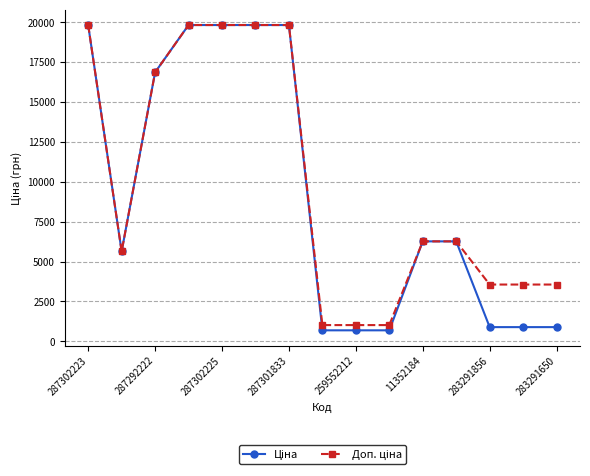

What is the greatest value displayed?

19831.1